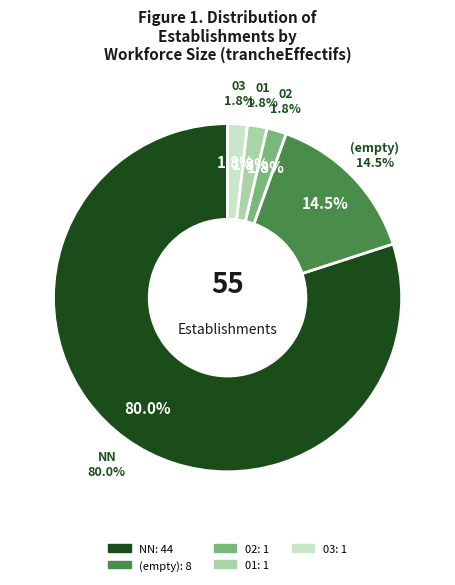

True or false: 01 accounts for 2% of the total.

True